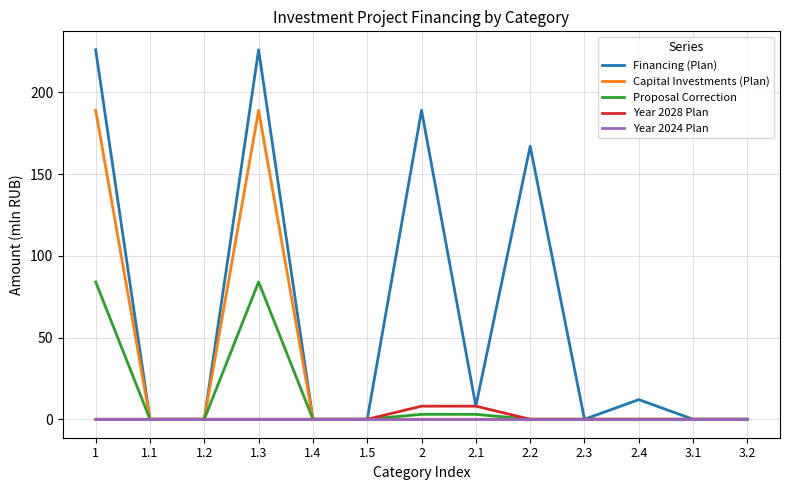

Rank the series by their maximum value, from highest to lowest.

Financing (Plan), Capital Investments (Plan), Proposal Correction, Year 2028 Plan, Year 2024 Plan